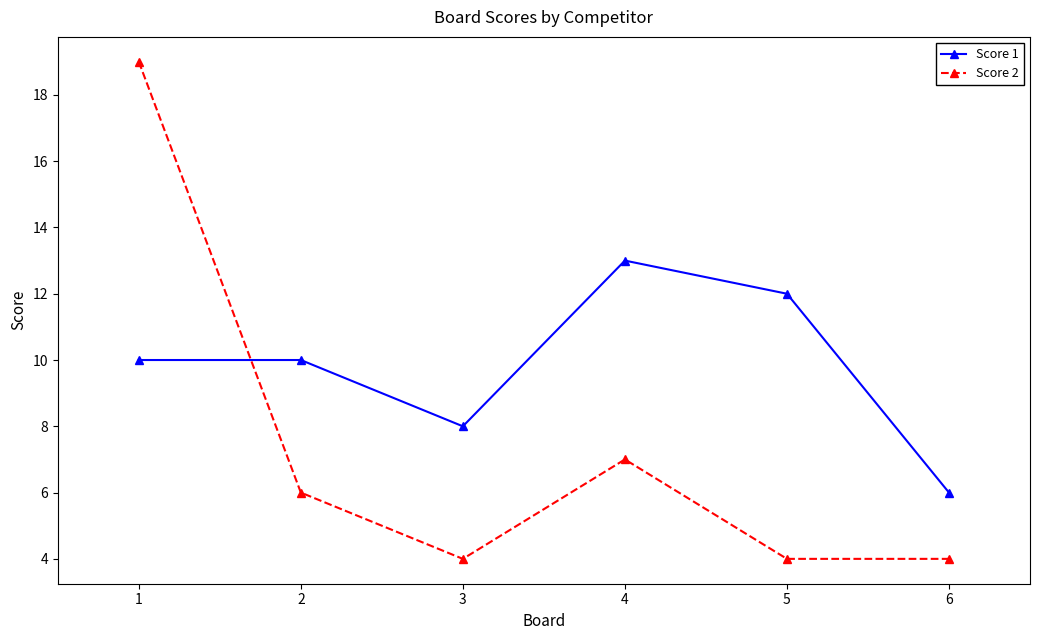

What is the sum of the Score 2 values at 1 and 3?

23